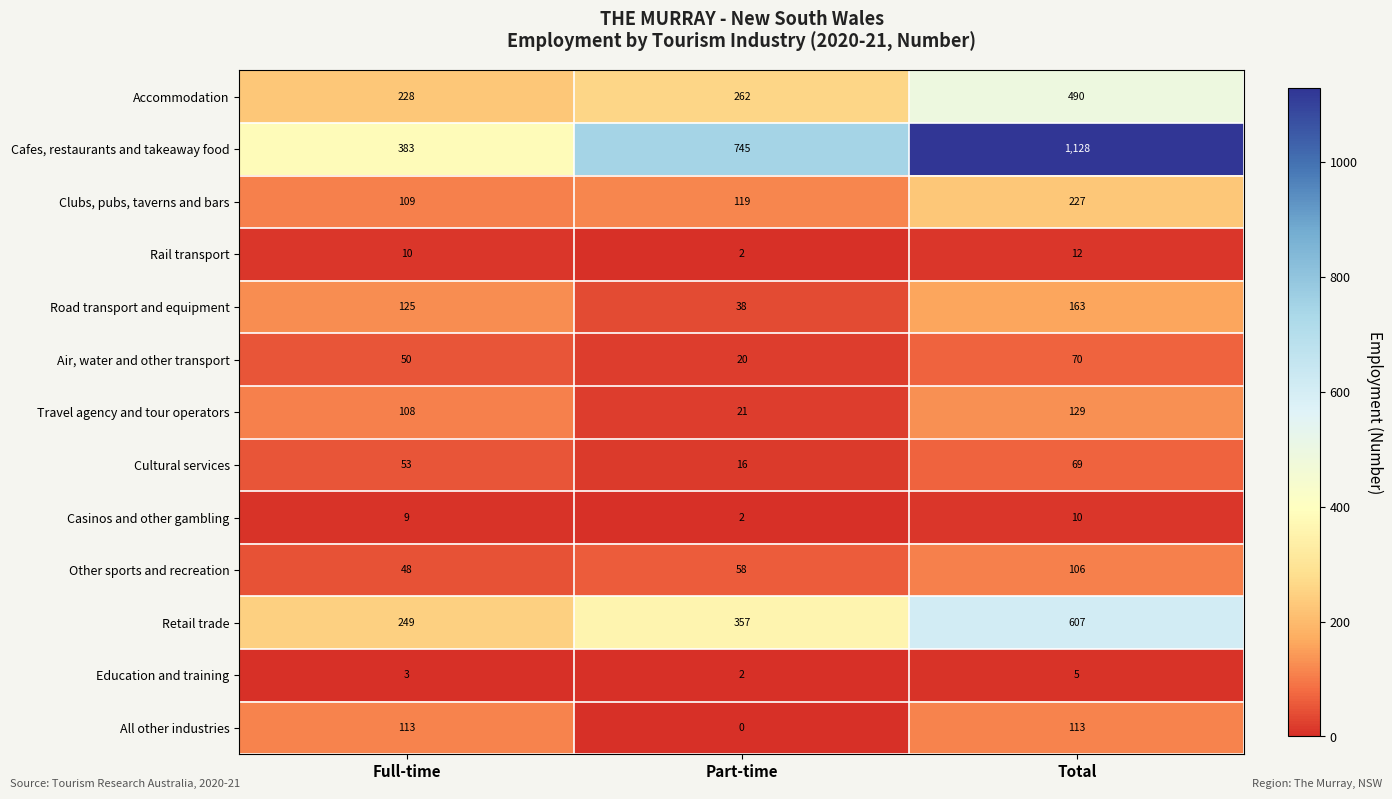

Which category has the lowest value in the Air, water and other transport series?

Part-time